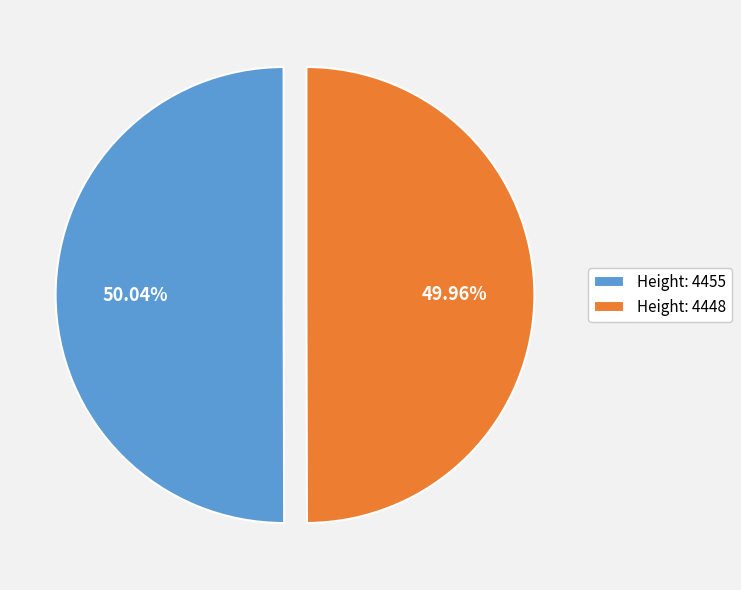

Is there any slice that represents more than half of the pie?

Yes